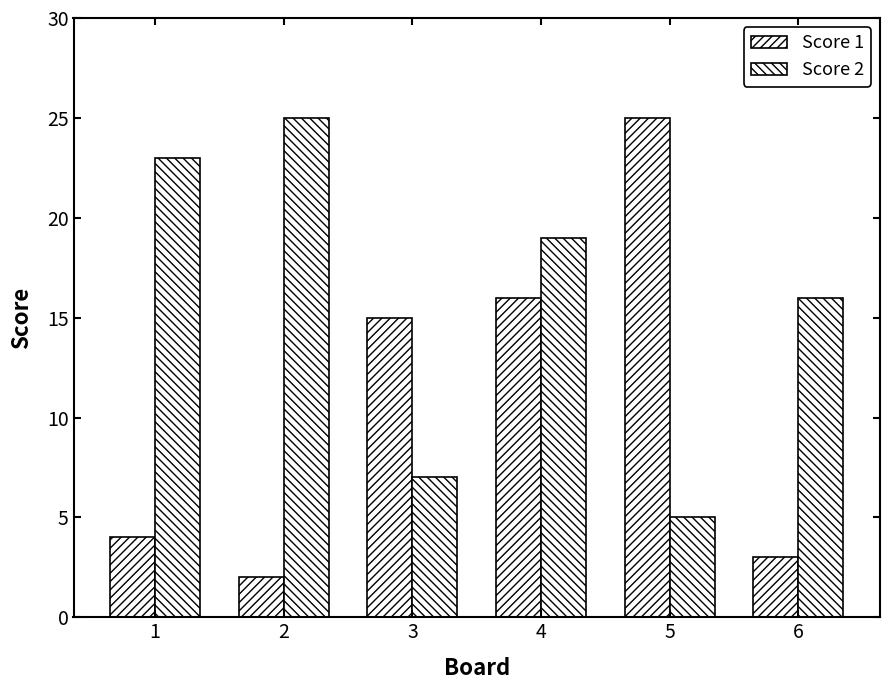

How many data points in Score 1 are less than 15?

3